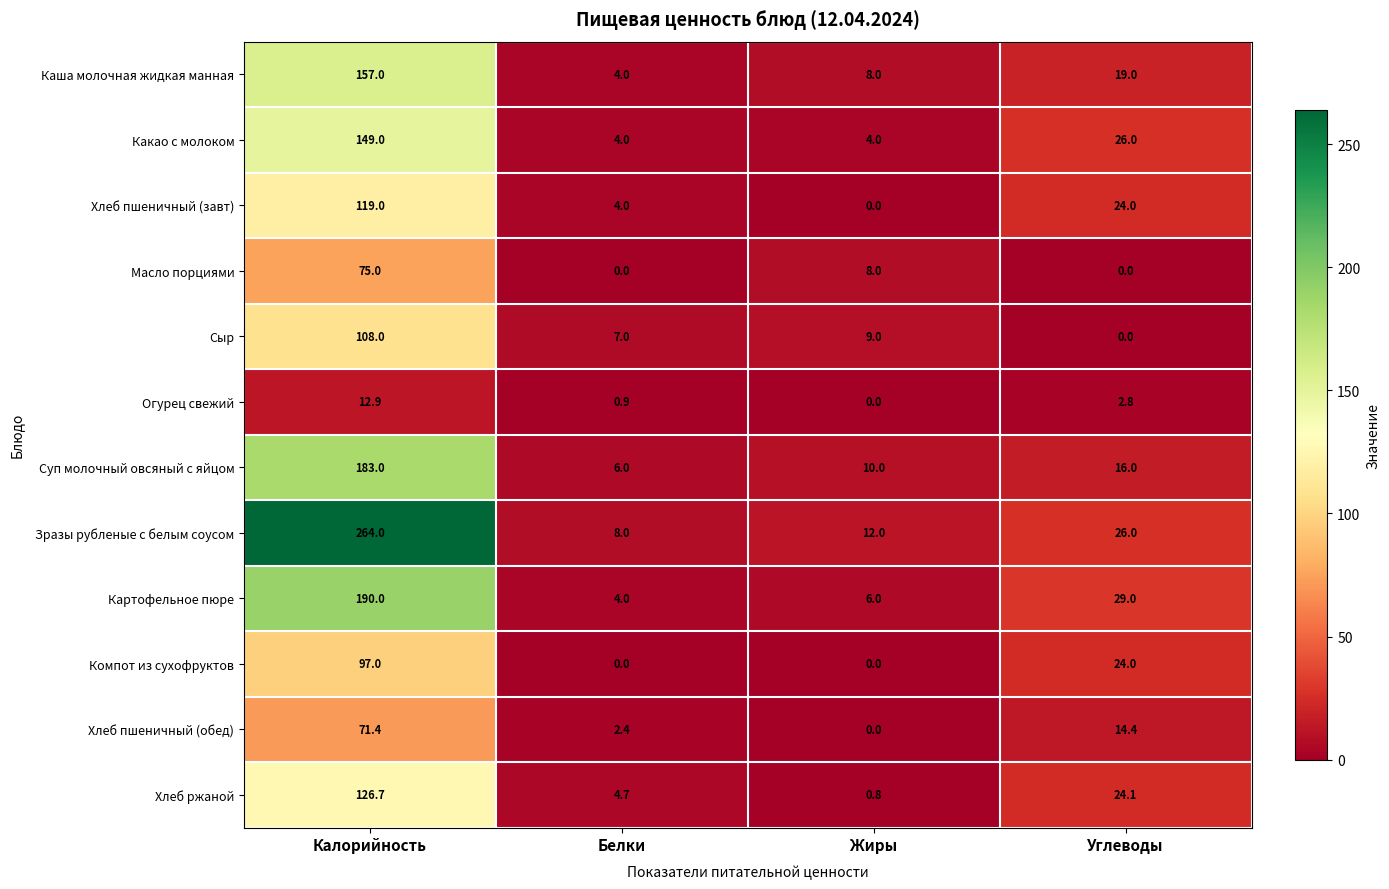

Which label corresponds to the largest value in the chart?

Калорийность